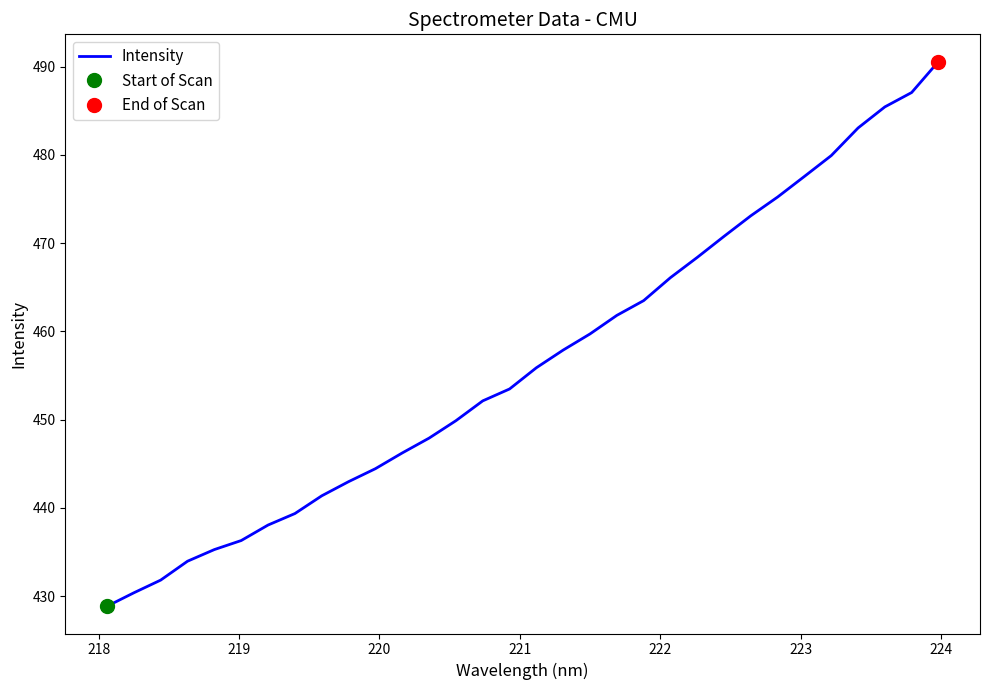

What is the value of the 27th point from the left?

477.6